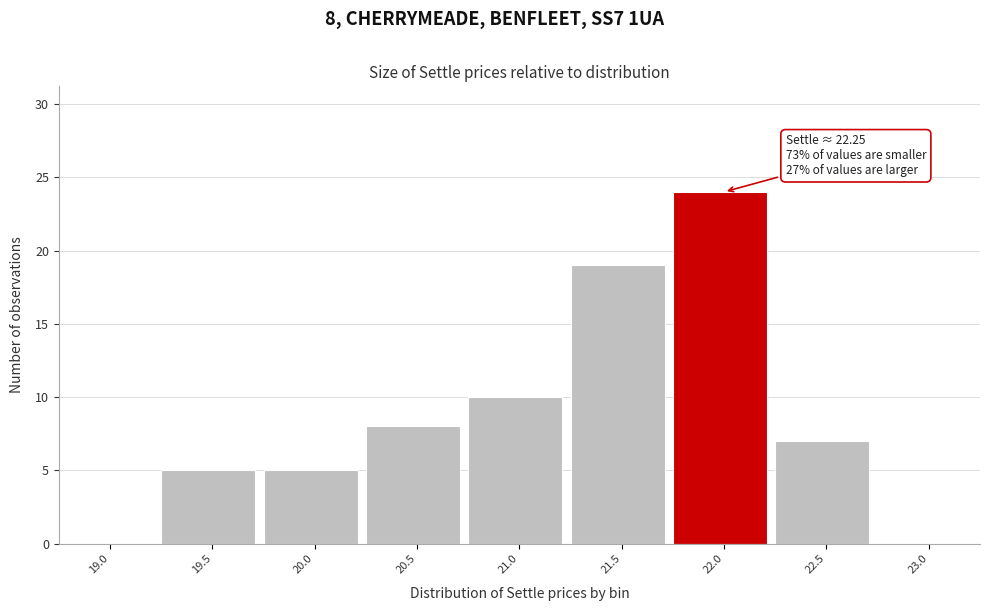

Reading left to right, list all the values displayed in this chart.

19.0=0	19.5=5	20.0=5	20.5=8	21.0=10	21.5=19	22.0=24	22.5=7	23.0=0